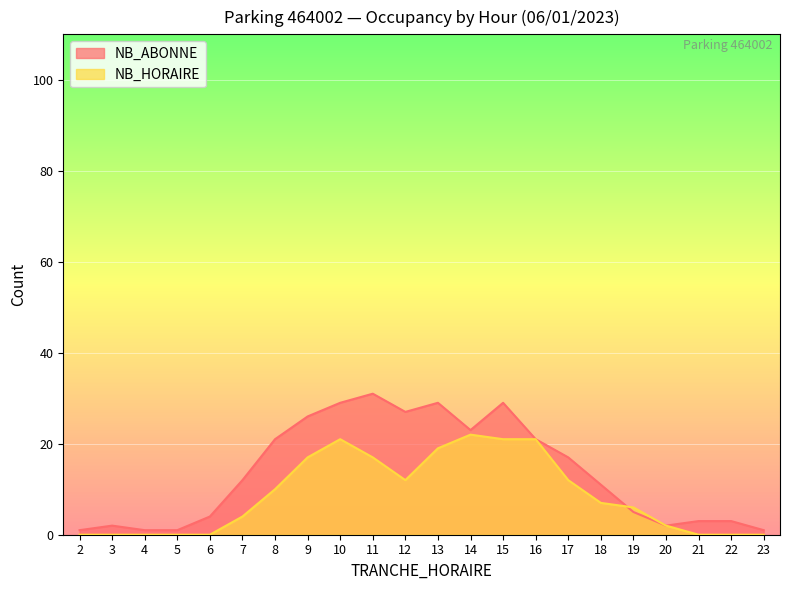

At 22, list the series in order from smallest to largest.

NB_HORAIRE, NB_ABONNE